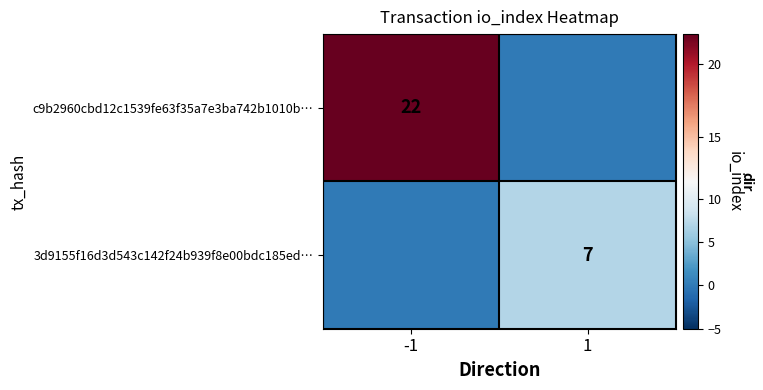

The value of 3d9155f16d3d543c142f24b939f8e00bdc185ed… at 1 is 7. True or false?

True